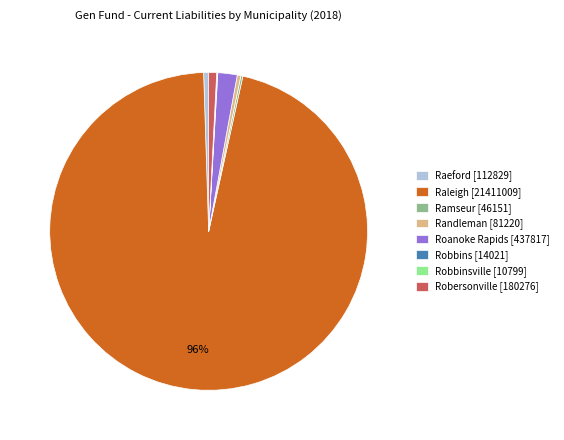

What is the largest slice in the pie chart?

Raleigh [21411009]